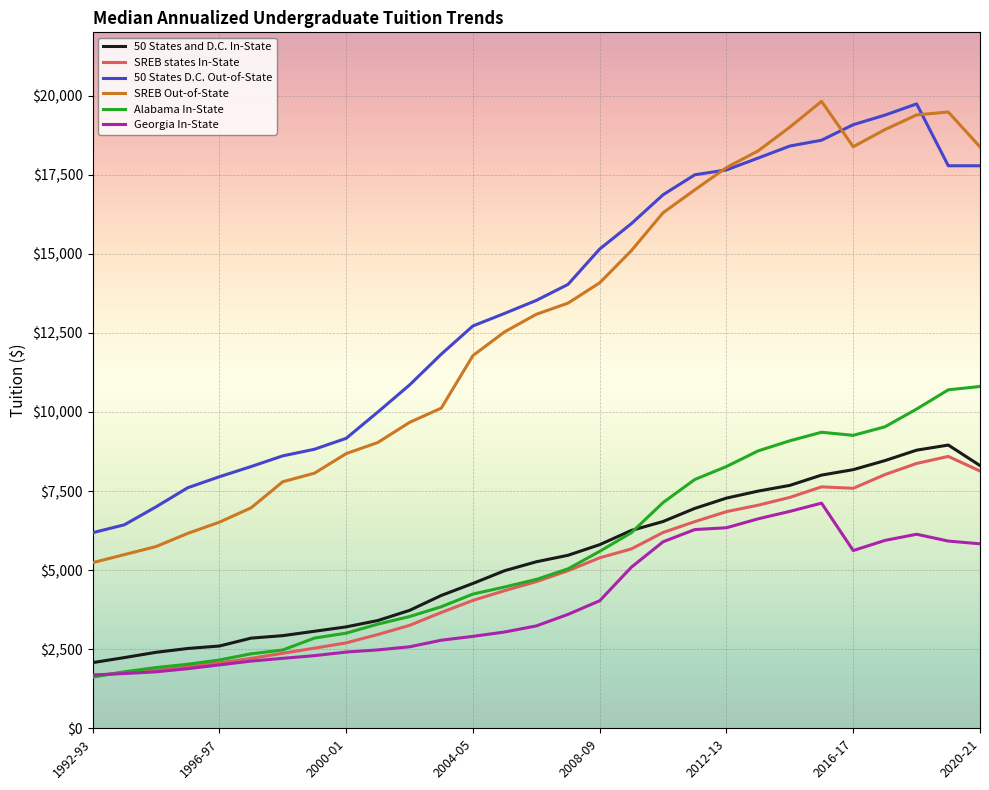

True or false: Alabama In-State and SREB Out-of-State intersect in this chart.

False